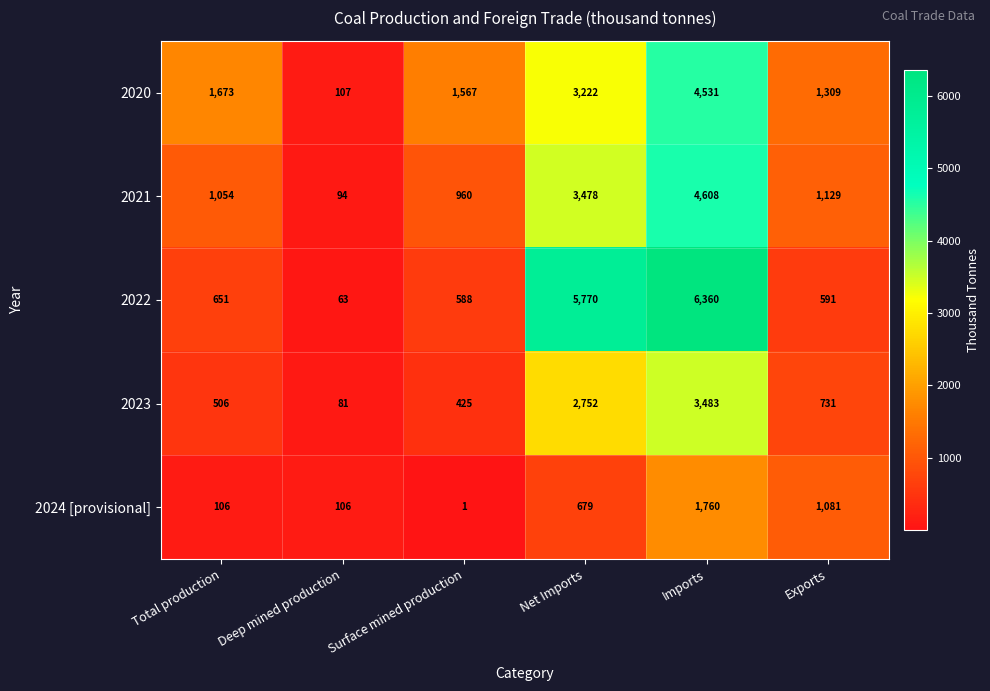

Reading left to right, transcribe all the data shown in this chart.

2020: Total production=1673	Deep mined production=107	Surface mined production=1567	Net Imports=3222	Imports=4531	Exports=1309
2021: Total production=1054	Deep mined production=94	Surface mined production=960	Net Imports=3478	Imports=4608	Exports=1129
2022: Total production=651	Deep mined production=63	Surface mined production=588	Net Imports=5770	Imports=6360	Exports=591
2023: Total production=506	Deep mined production=81	Surface mined production=425	Net Imports=2752	Imports=3483	Exports=731
2024 [provisional]: Total production=106	Deep mined production=106	Surface mined production=1	Net Imports=679	Imports=1760	Exports=1081